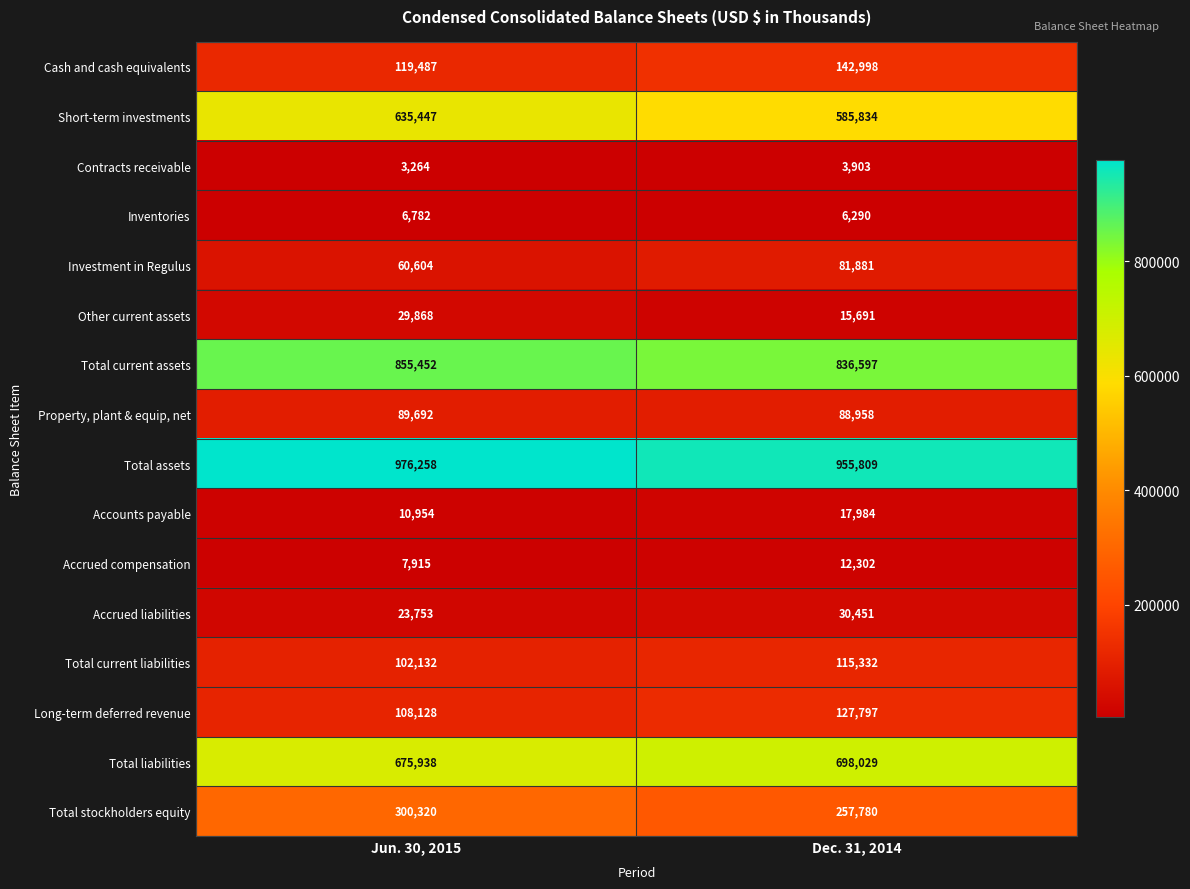

How many distinct data groups are displayed?

16